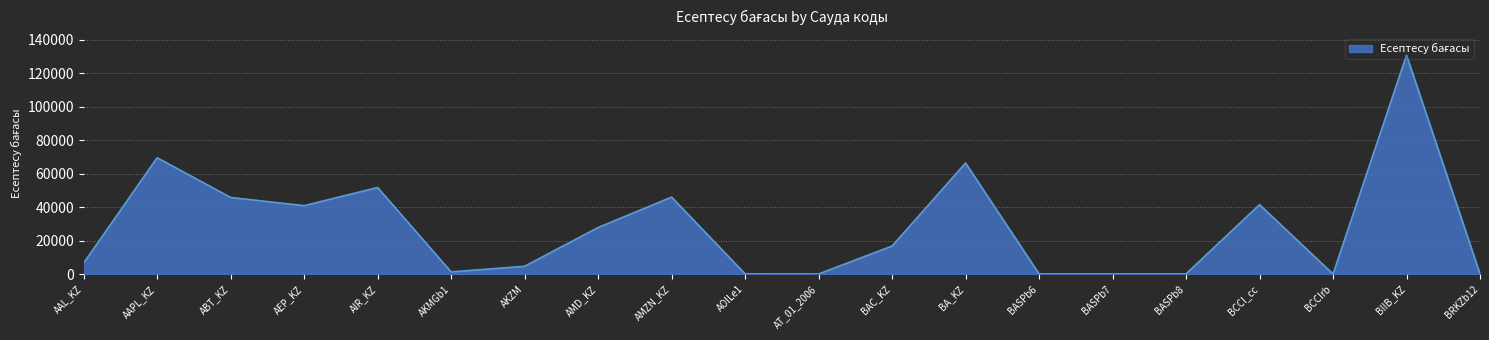

How many values are below 16737?

10